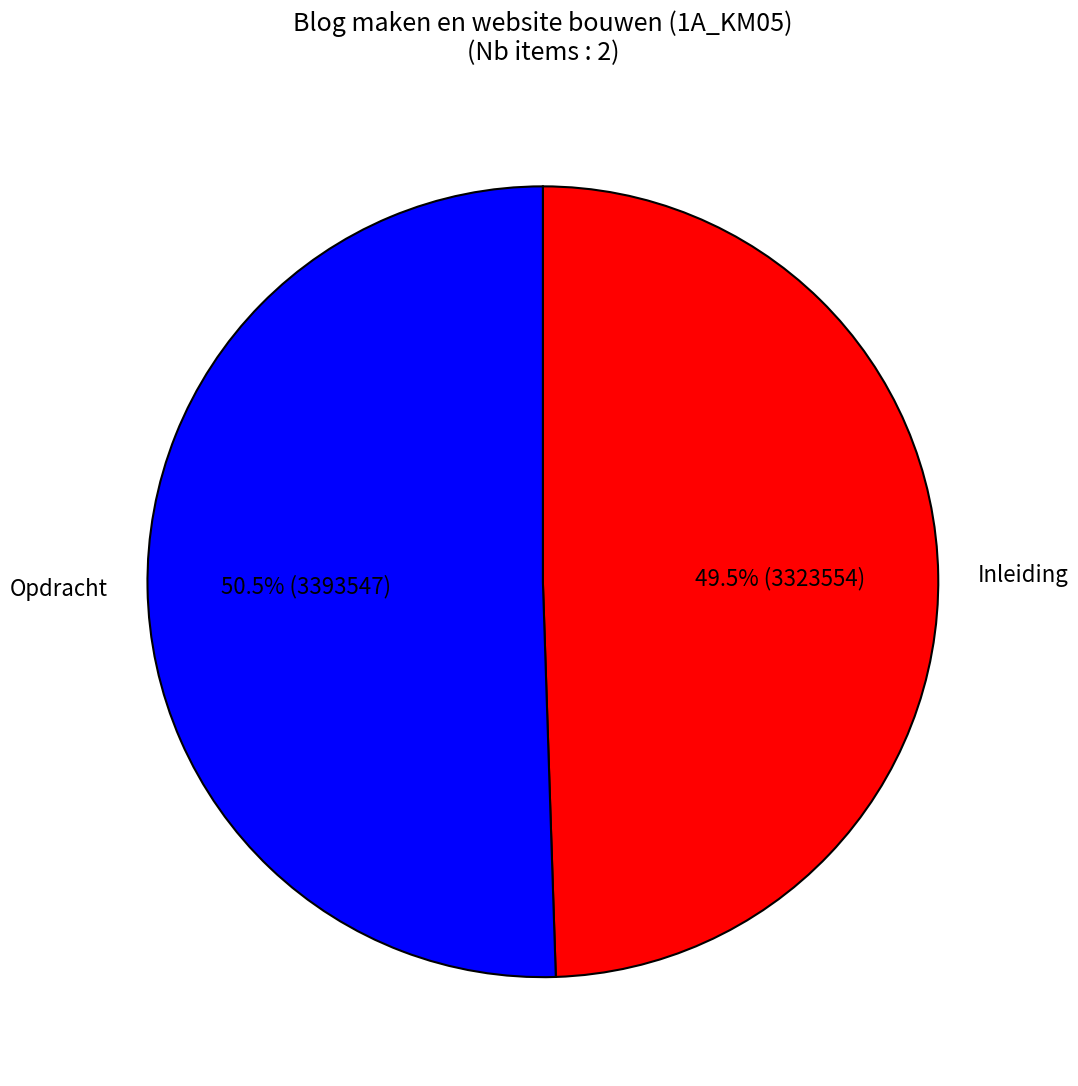

Which slice is the smallest?

Inleiding